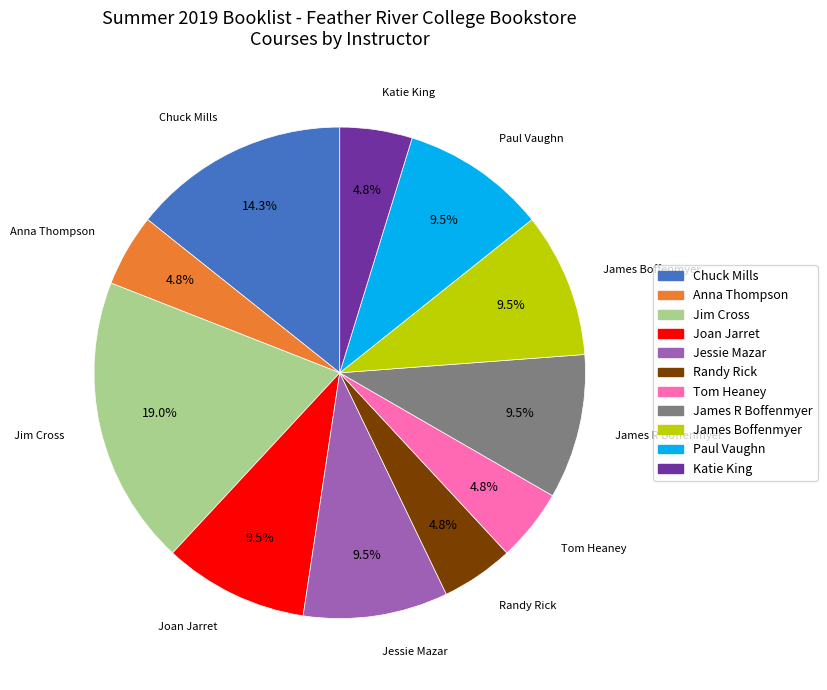

Does any single category account for the majority?

No